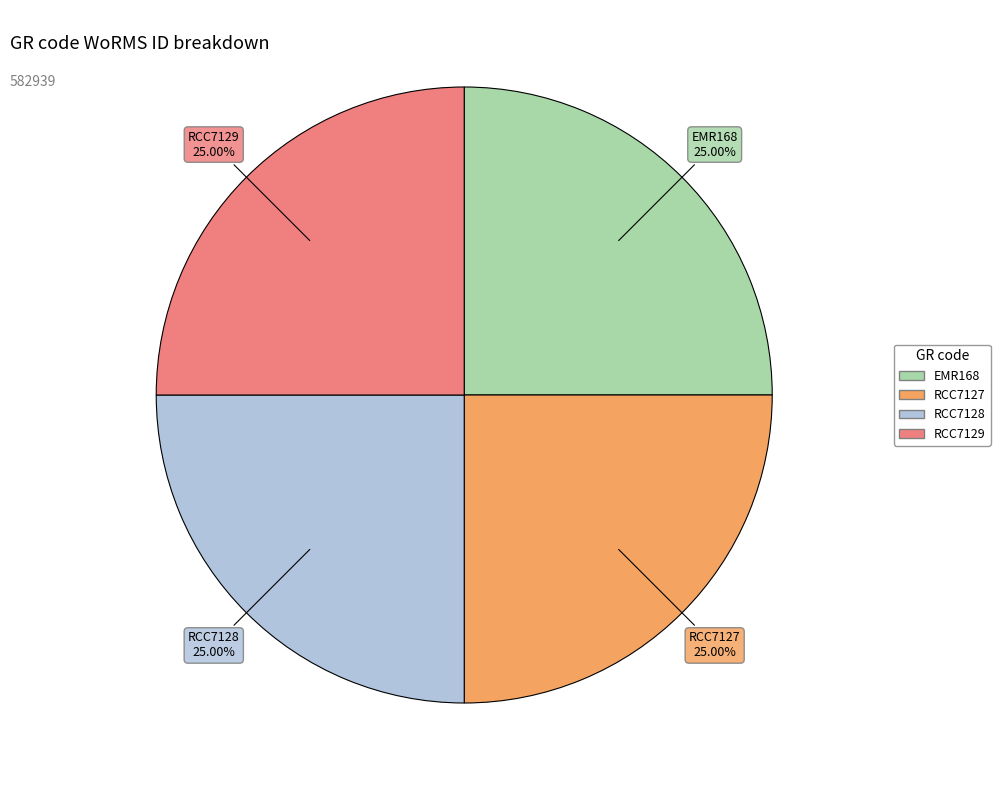

Is it true that RCC7128 is 18% of the pie?

False